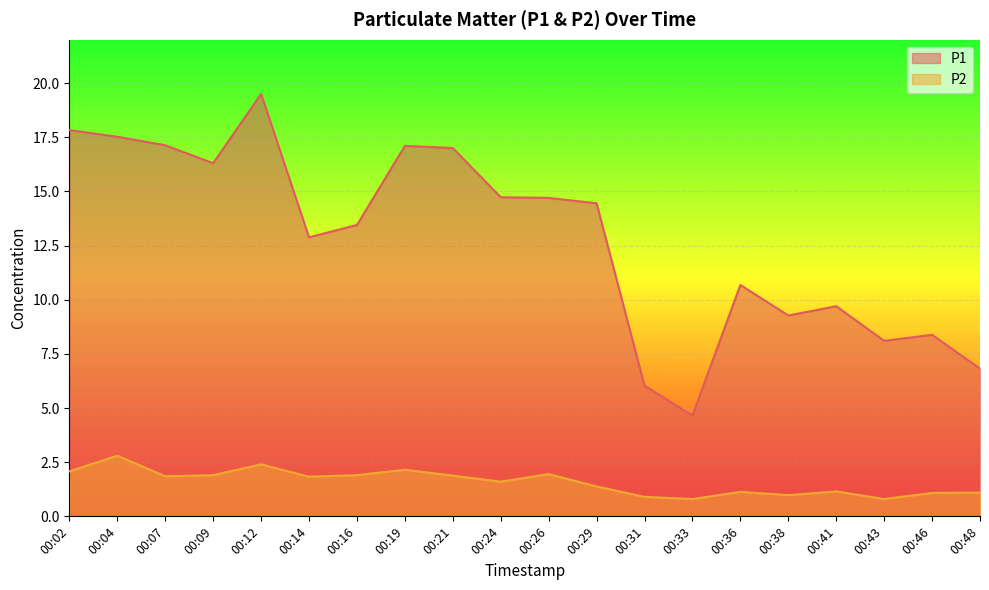

The P2 series shows 0.8 at 00:43. True or false?

True